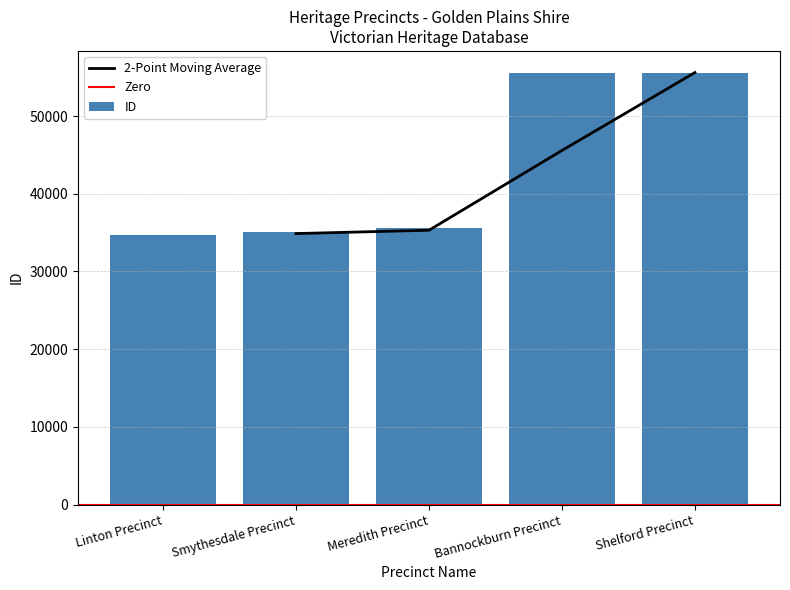

Where does the data first go above 35543?

Bannockburn Precinct